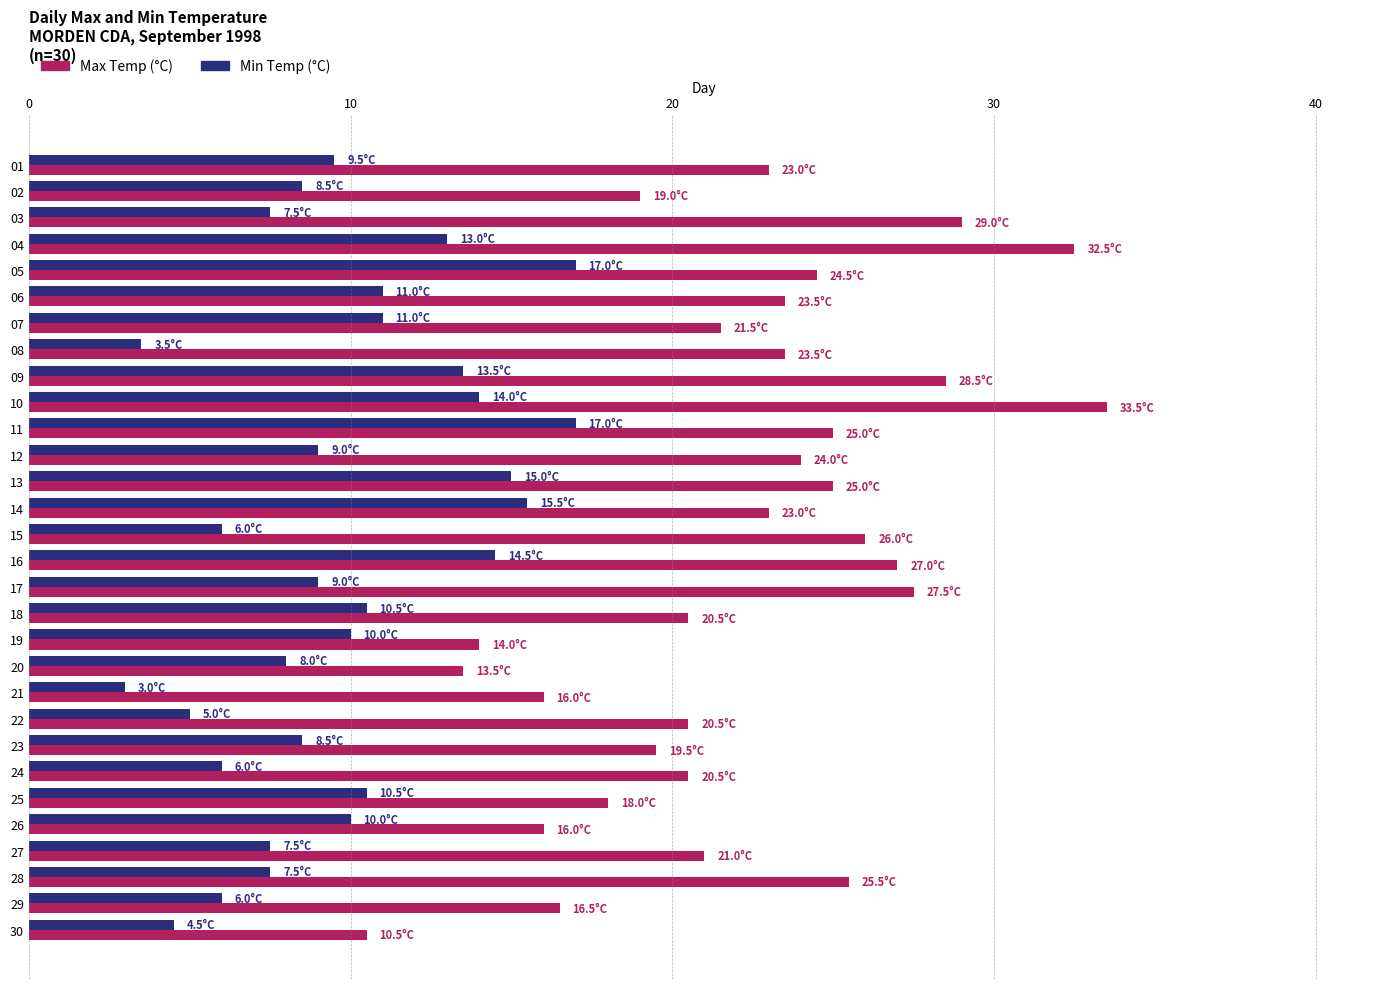

Count the number of categories in the chart.

30